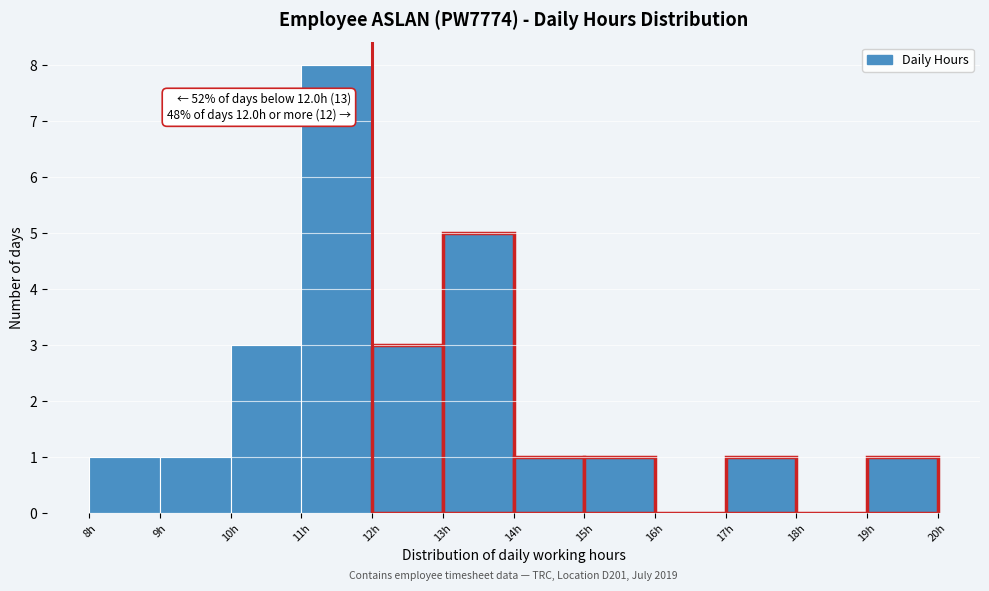

Which range on the x-axis has the tallest bar?

11 to 12